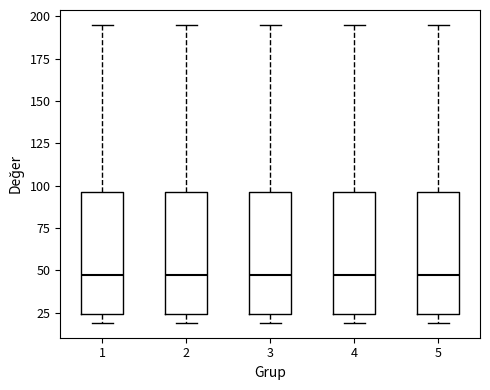

Reading left to right, transcribe this box plot: for each box, give where its median line is, the range the box spans, and where its two whiskers end, as read against the y-axis. The values are not printed on the chart, so give them approximately, as read against the axis.

1: median 50, box 25 to 95, whiskers 20 to 195
2: median 50, box 25 to 95, whiskers 20 to 195
3: median 50, box 25 to 95, whiskers 20 to 195
4: median 50, box 25 to 95, whiskers 20 to 195
5: median 50, box 25 to 95, whiskers 20 to 195